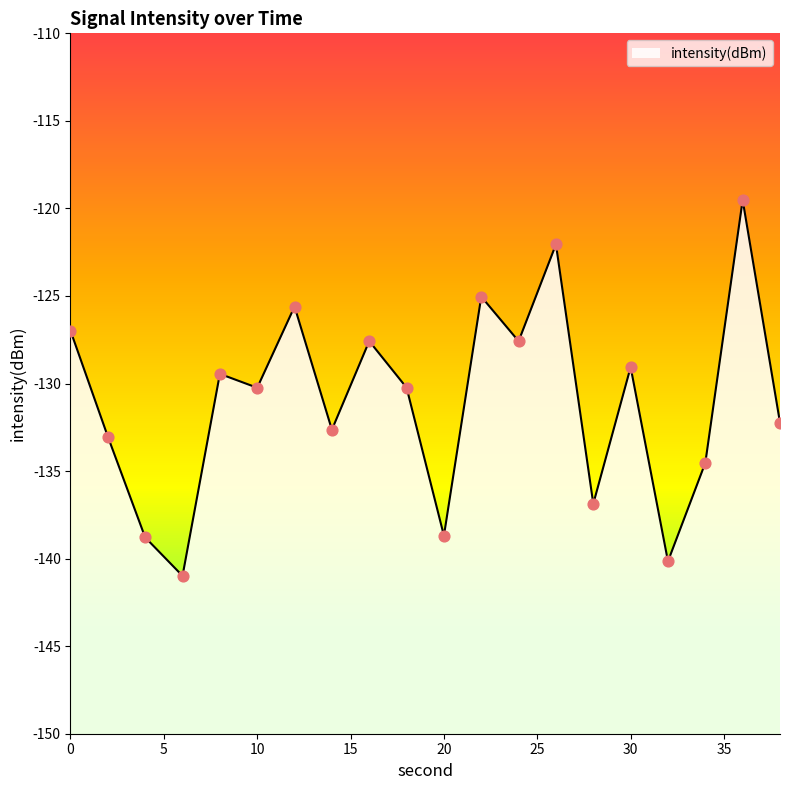

What is the change in value from 10 to 34?

-4.3